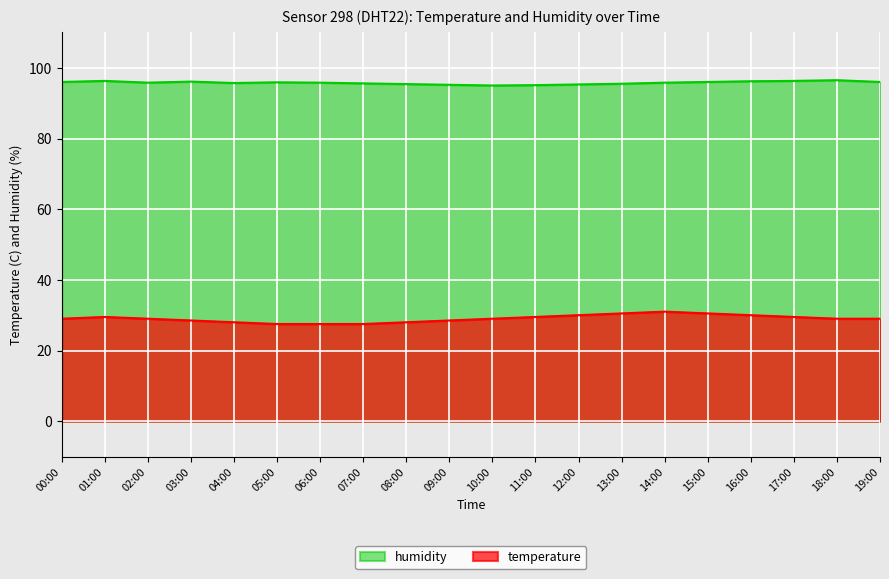

Reading left to right, extract all data points from this chart.

temperature: 29.0	29.5	29.0	28.5	28.0	27.5	27.5	27.5	28.0	28.5	29.0	29.5	30.0	30.5	31.0	30.5	30.0	29.5	29.0	29.0
humidity: 96.0	96.3	95.8	96.1	95.7	95.9	95.8	95.6	95.4	95.2	95.0	95.1	95.3	95.5	95.8	96.0	96.2	96.3	96.5	96.0